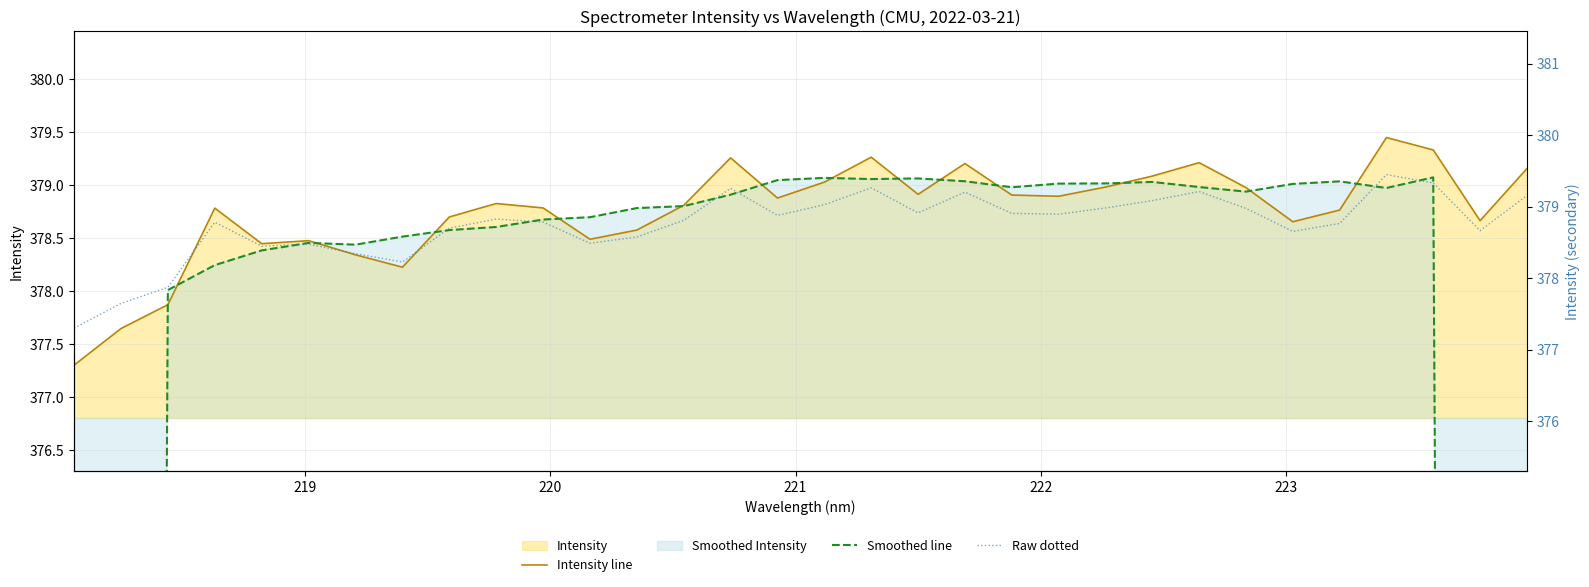

How many values in the Intensity line series are below 378?

3